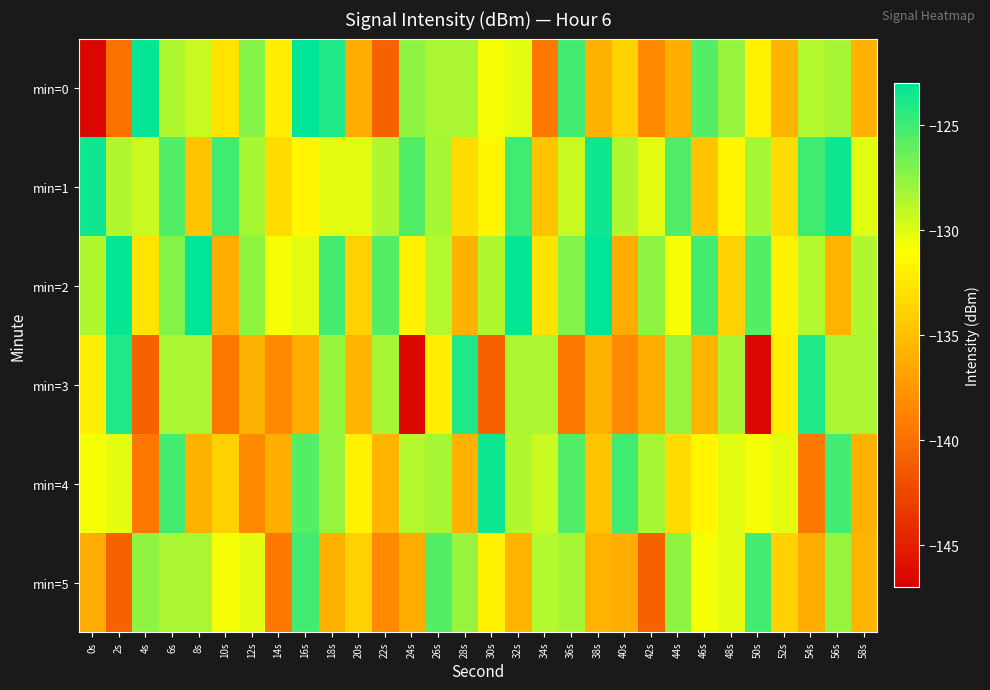

Which series has the largest range (max minus min)?

min=0